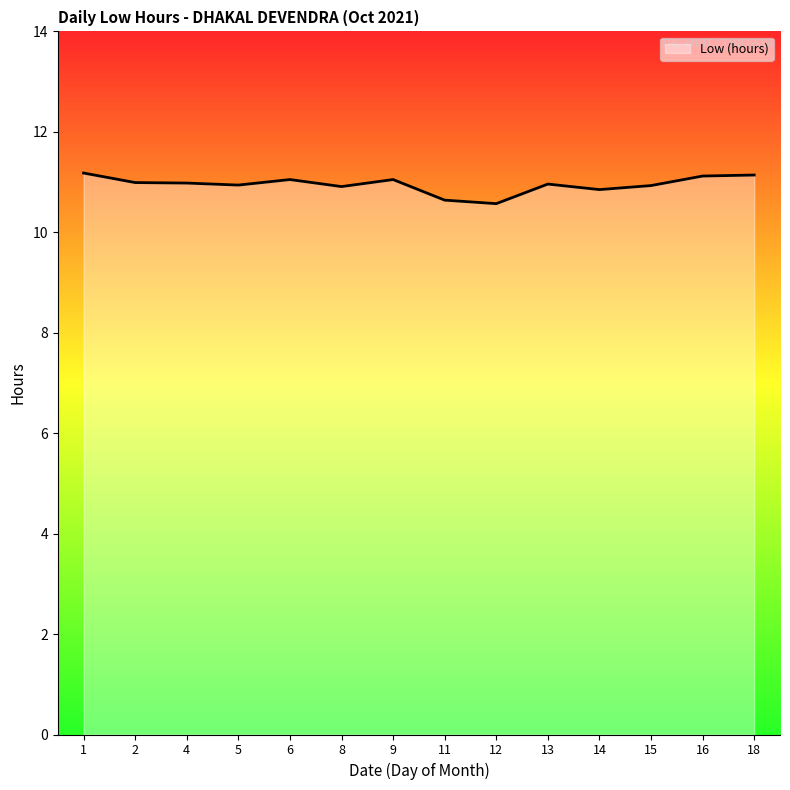

True or false: the data shows 10.6 at 11.

True